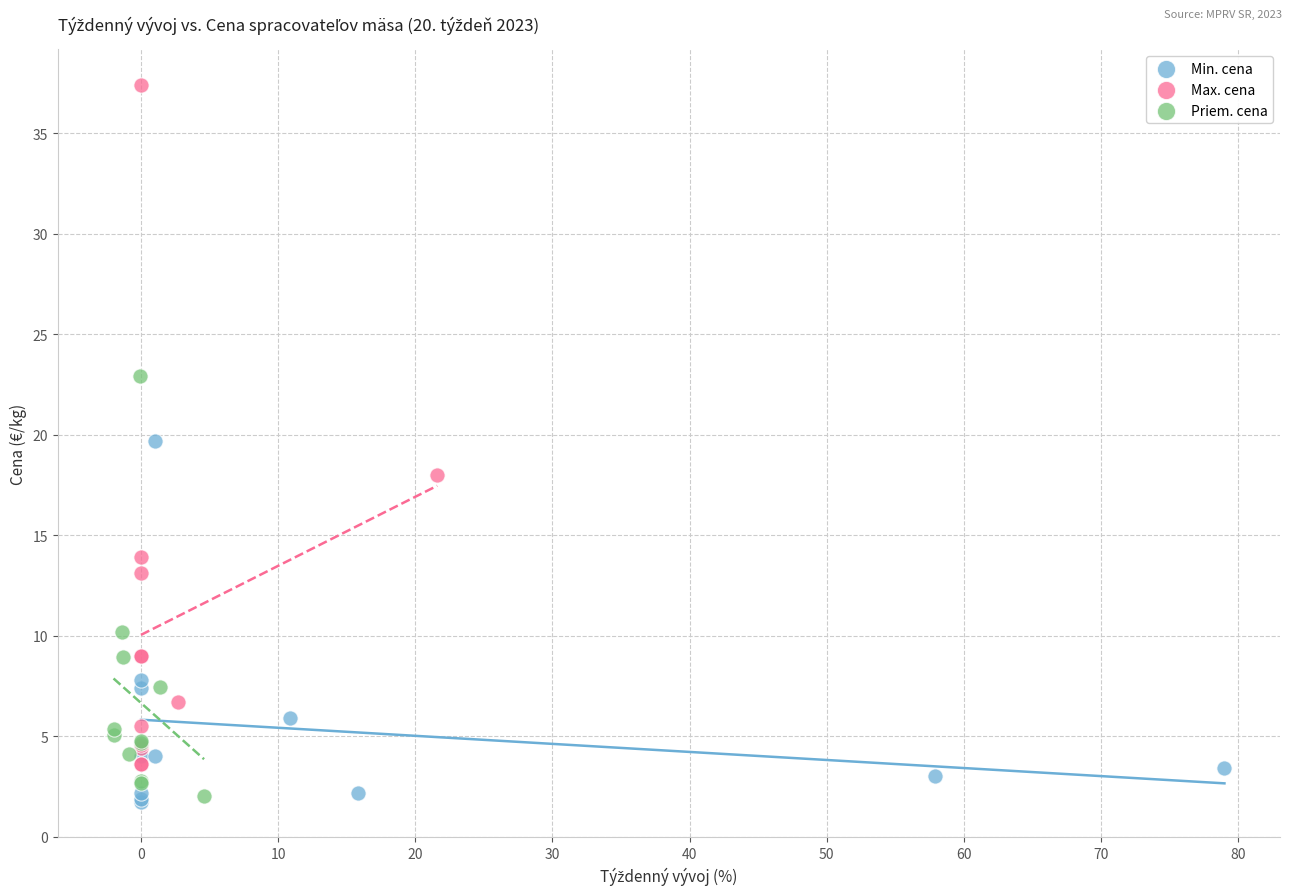

Which series has the widest spread of Y values?

Max. cena